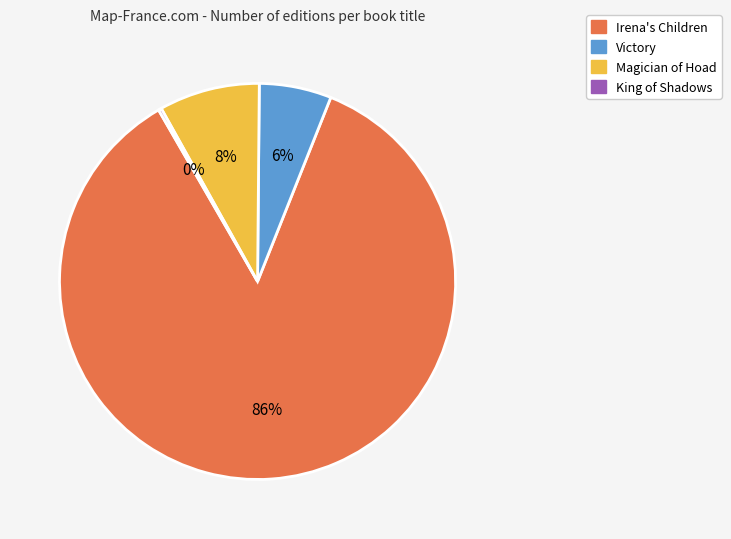

Is it true that Magician of Hoad is 8% of the pie?

True